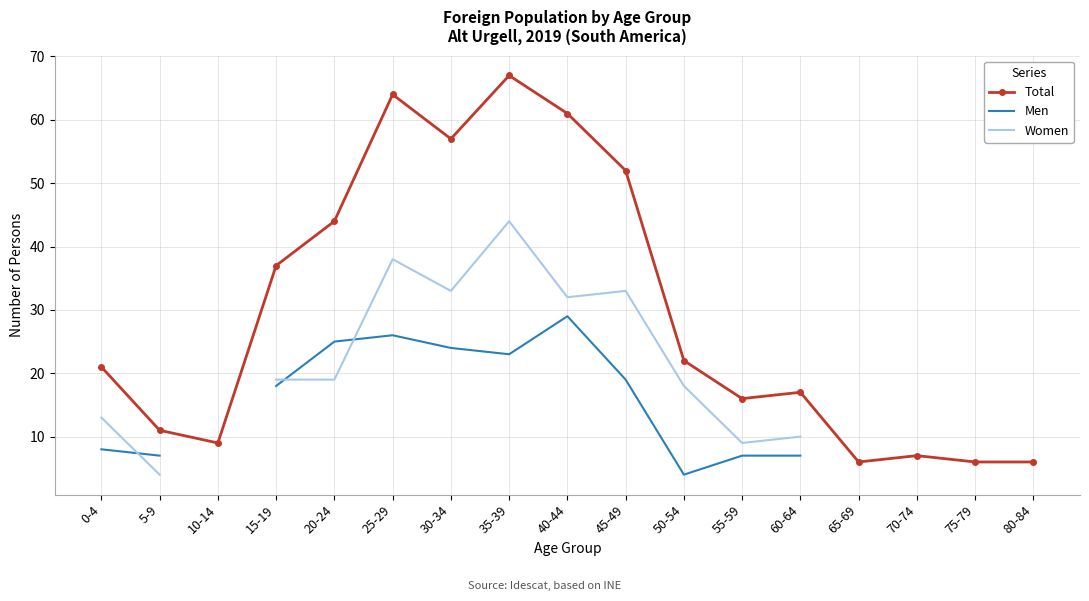

Is it true that Men equals 24.0 at 30-34?

True